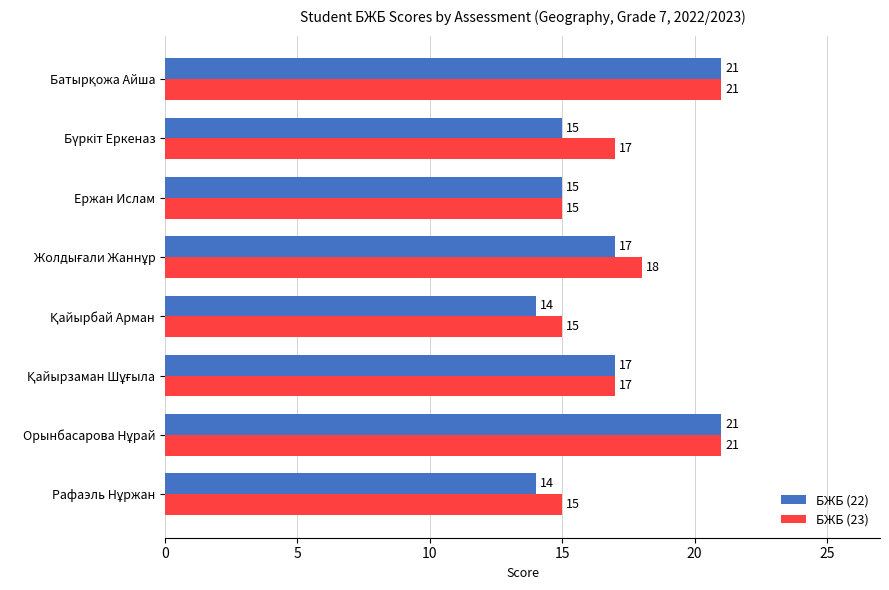

What is the maximum value for БЖБ (22)?

21